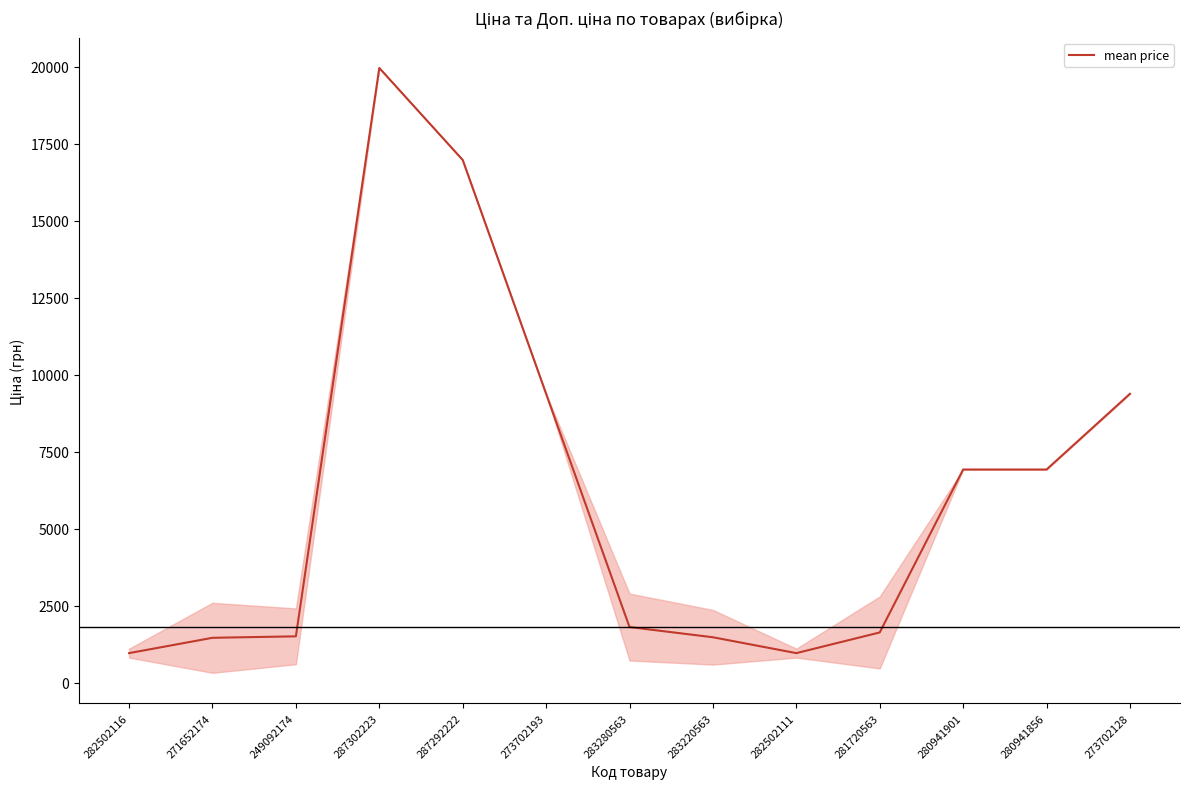

What is the maximum value shown in the chart?

19964.2